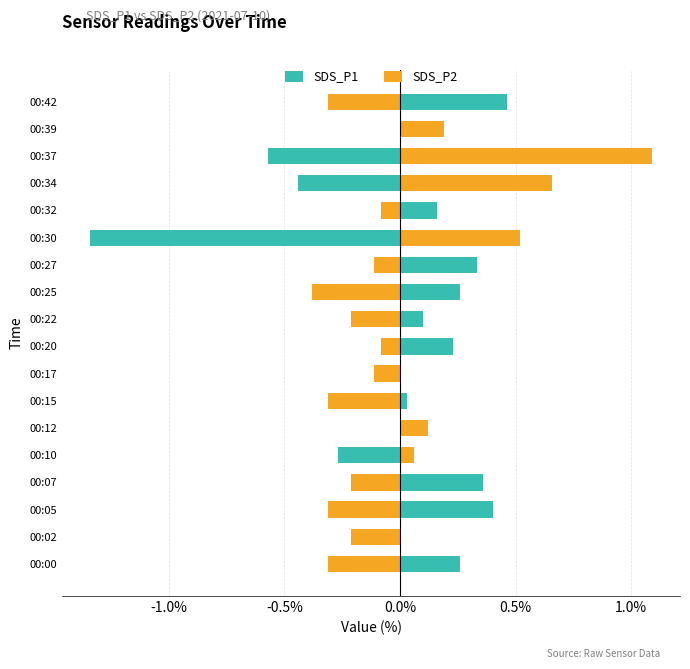

Reading left to right, transcribe all the data shown in this chart.

SDS_P1: 0.3	-0.0	0.4	0.4	-0.3	0.1	0.0	-0.1	0.2	0.1	0.3	0.3	-1.3	0.2	-0.4	-0.6	0.1	0.5
SDS_P2: -0.3	-0.2	-0.3	-0.2	0.1	0.1	-0.3	-0.1	-0.1	-0.2	-0.4	-0.1	0.5	-0.1	0.7	1.1	0.2	-0.3